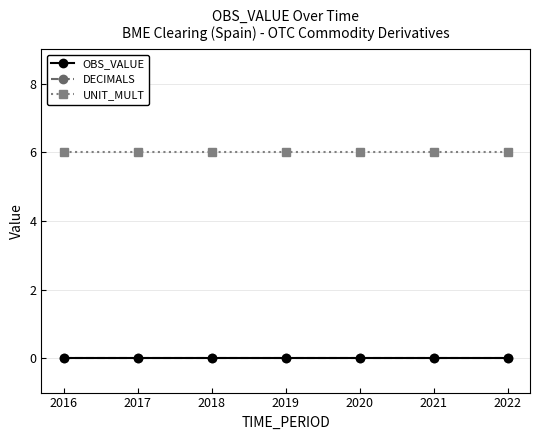

Reading left to right, list all the values displayed in this chart.

OBS_VALUE: 2016=0	2017=0	2018=0	2019=0	2020=0	2021=0	2022=0
DECIMALS: 2016=0	2017=0	2018=0	2019=0	2020=0	2021=0	2022=0
UNIT_MULT: 2016=6	2017=6	2018=6	2019=6	2020=6	2021=6	2022=6